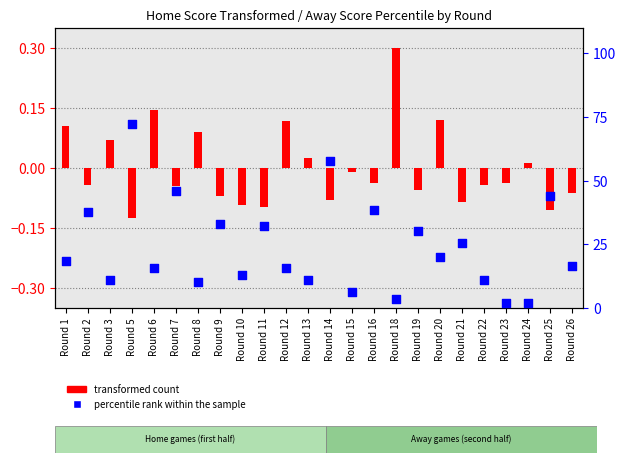

Which series contains the highest Y value?

percentile rank within the sample